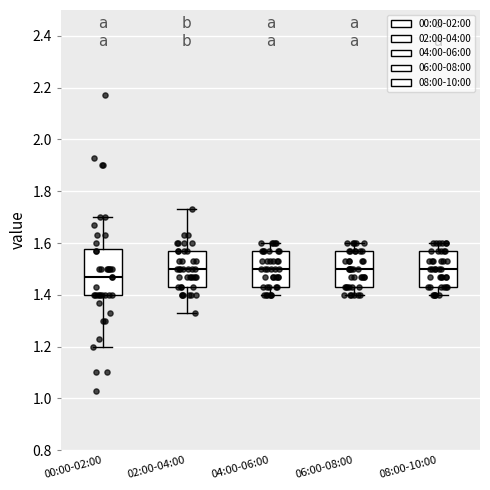

Reading left to right, read every box against the y-axis: the position of its median line, the range the box covers, and the ends of its whiskers. The values are not printed on the chart, so give them approximately, as read against the axis.

00:00-02:00: median 1.48, box 1.40 to 1.58, whiskers 1.20 to 1.70
02:00-04:00: median 1.50, box 1.44 to 1.58, whiskers 1.34 to 1.74
04:00-06:00: median 1.50, box 1.44 to 1.58, whiskers 1.40 to 1.60
06:00-08:00: median 1.50, box 1.44 to 1.58, whiskers 1.40 to 1.60
08:00-10:00: median 1.50, box 1.44 to 1.58, whiskers 1.40 to 1.60